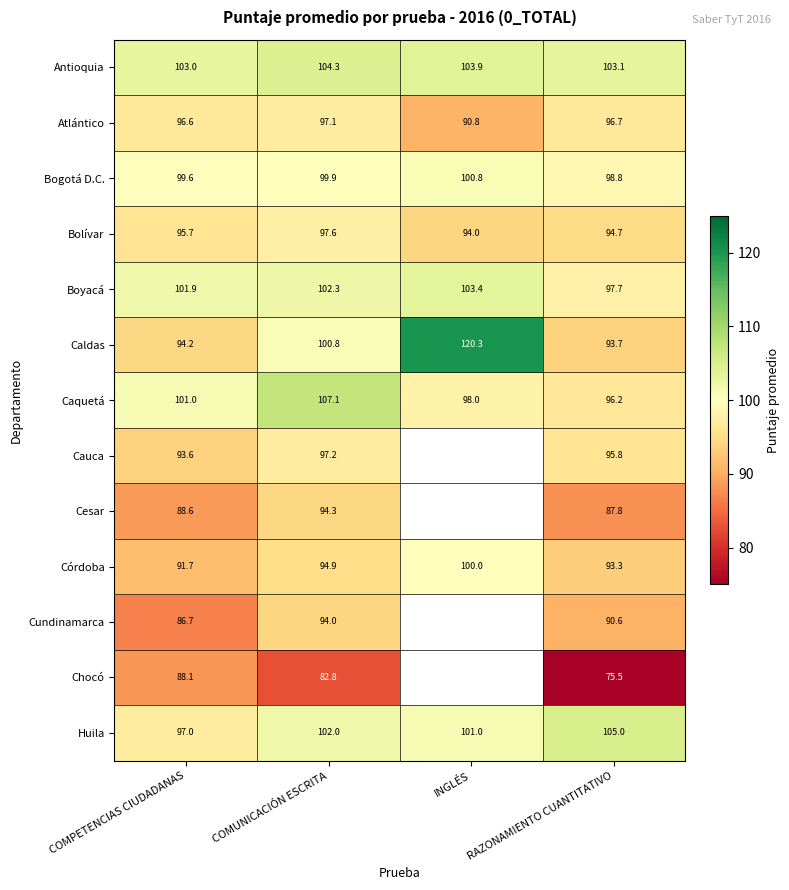

At RAZONAMIENTO CUANTITATIVO, list the series in order from smallest to largest.

Chocó, Cesar, Cundinamarca, Córdoba, Caldas, Bolívar, Cauca, Caquetá, Atlántico, Boyacá, Bogotá D.C., Antioquia, Huila